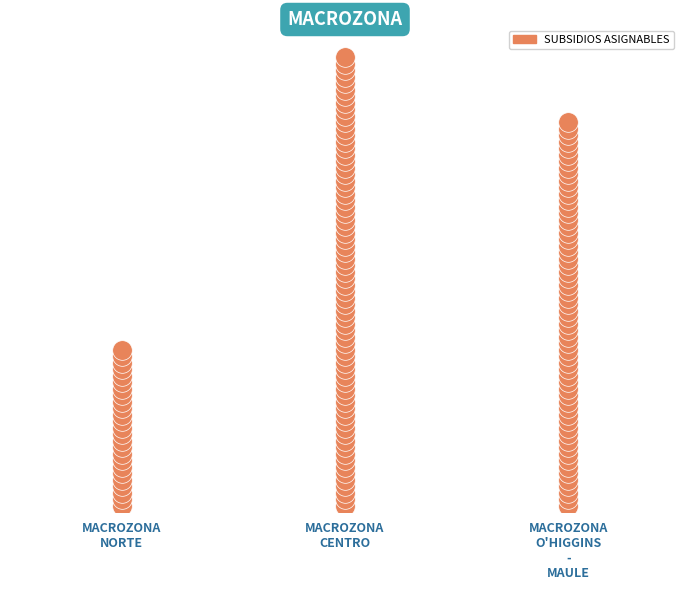

What is the change in value from 3 to 6?

+3